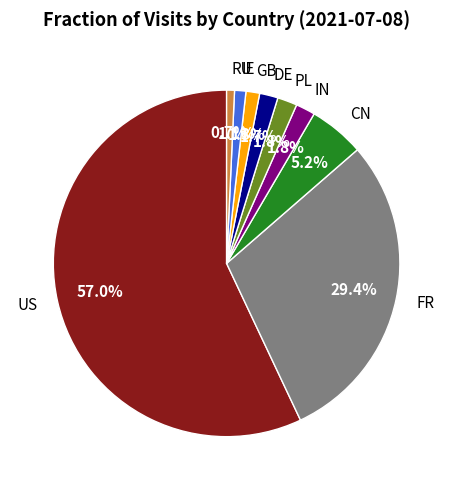

Between IN and GB, which is larger?

IN